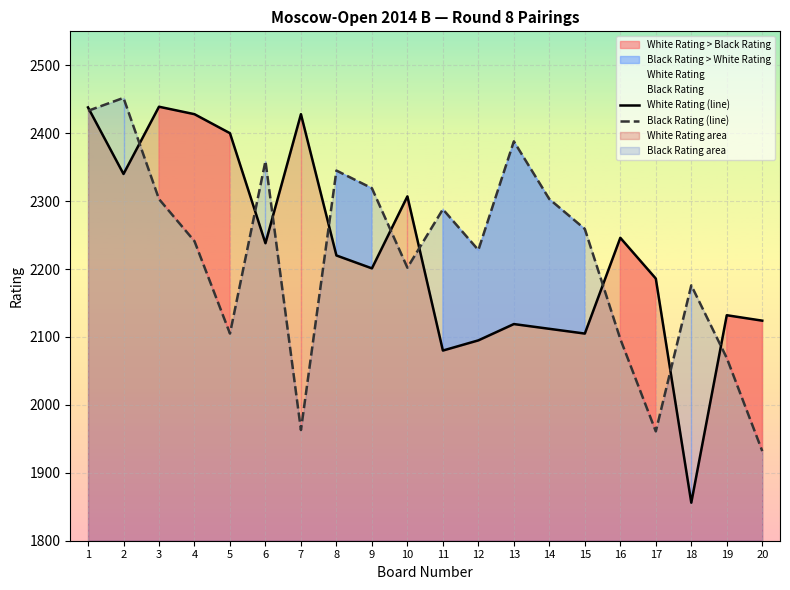

At how many categories does at least one series exceed 1983?

20